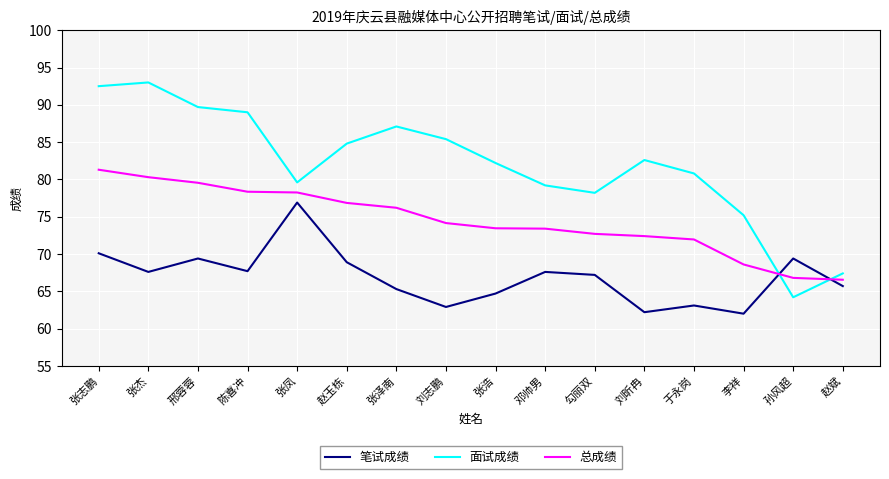

How many series are shown in this chart?

3